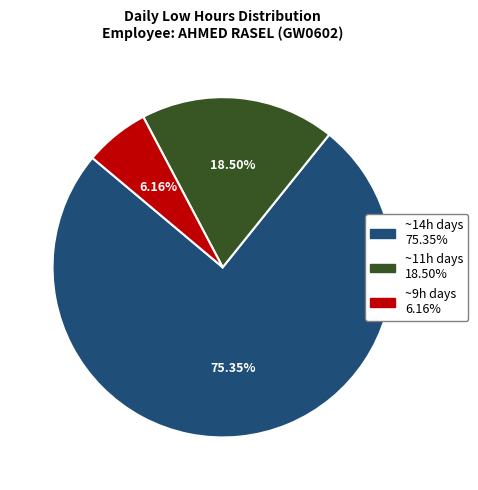

Is there any slice that represents more than half of the pie?

Yes